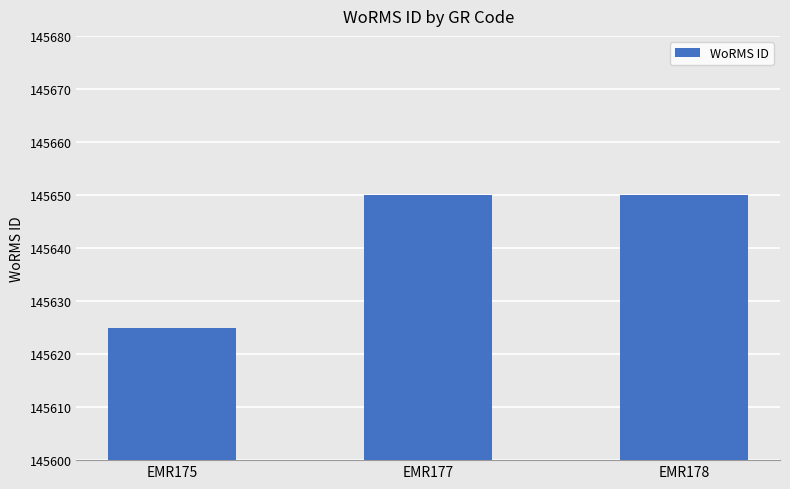

Between EMR175 and EMR177, which is larger?

EMR177